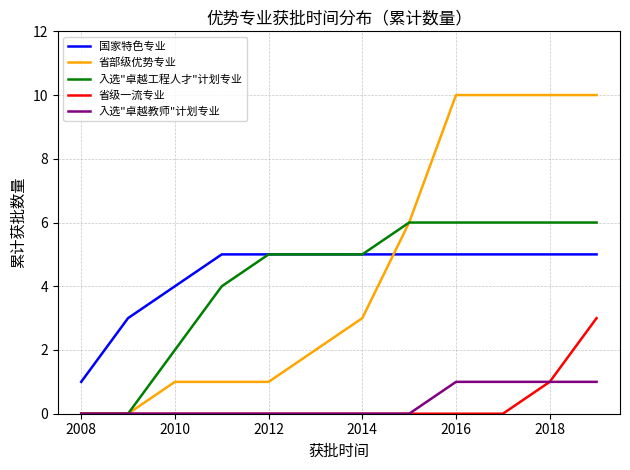

How many 省级一流专业 values are between 0 and 1?

11